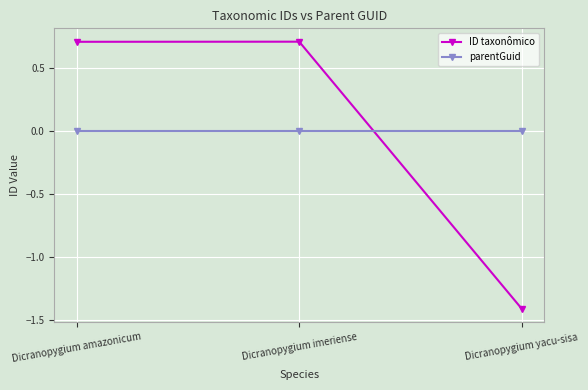

What value does the ID taxonômico series have at Dicranopygium amazonicum?

0.7